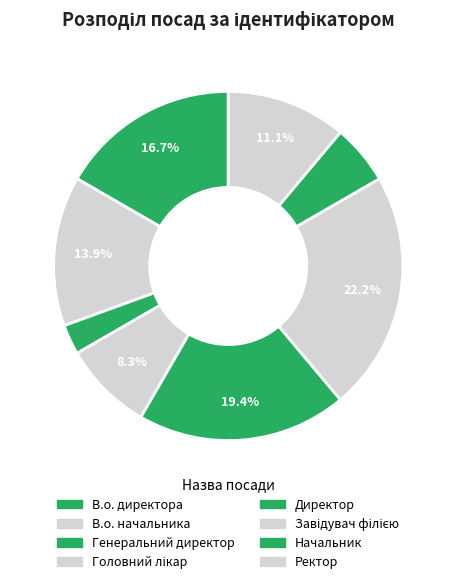

To the nearest percent, what is the difference between the largest and smallest slice percentages?

19%